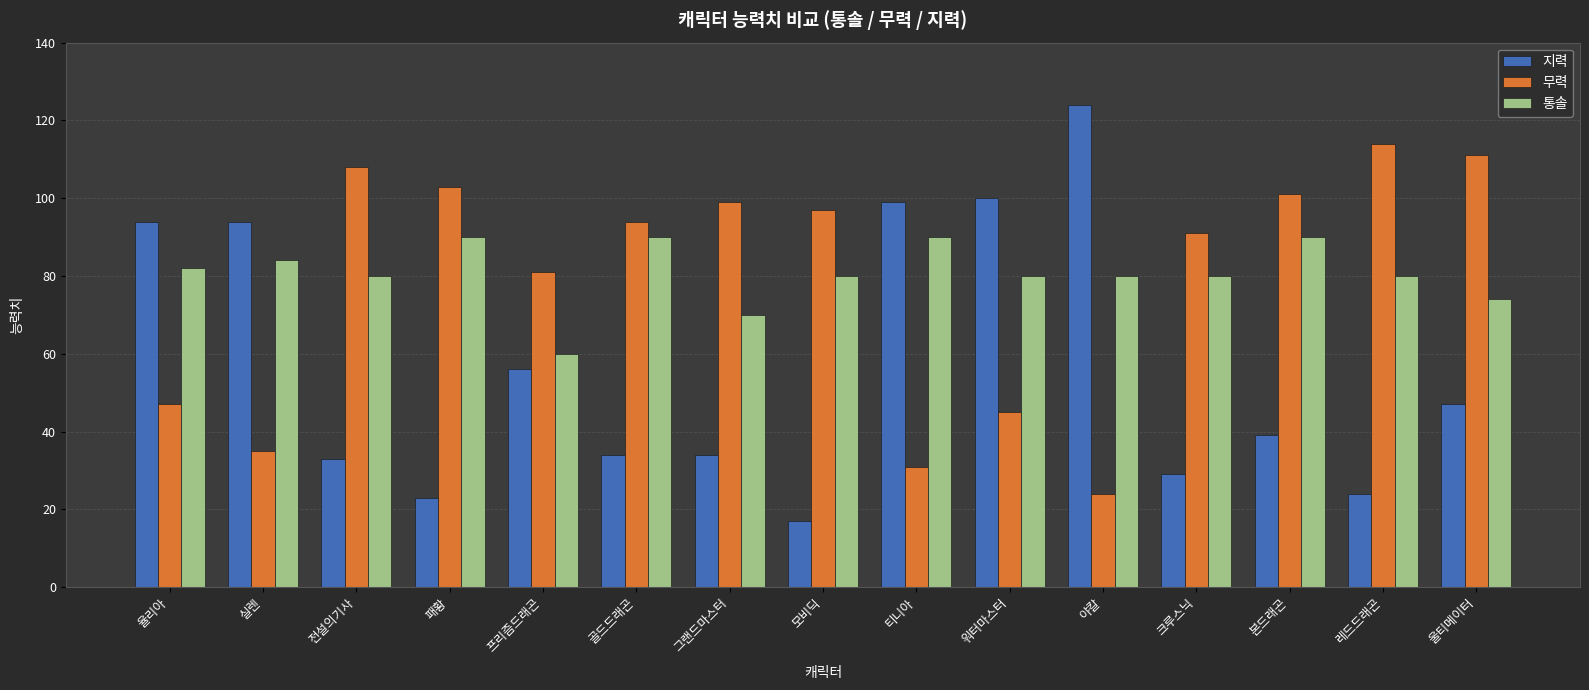

What are all the series names shown in the legend?

지력, 무력, 통솔